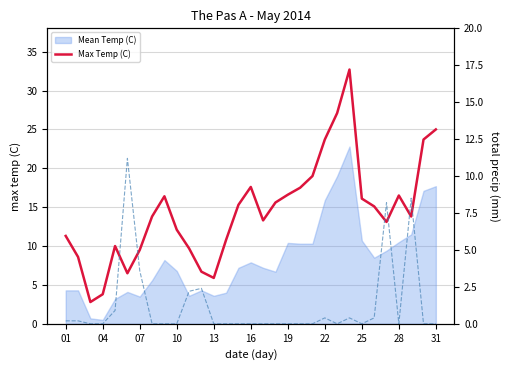

What is the difference between the maximum and minimum values in the Max Temp (C) series?

29.9